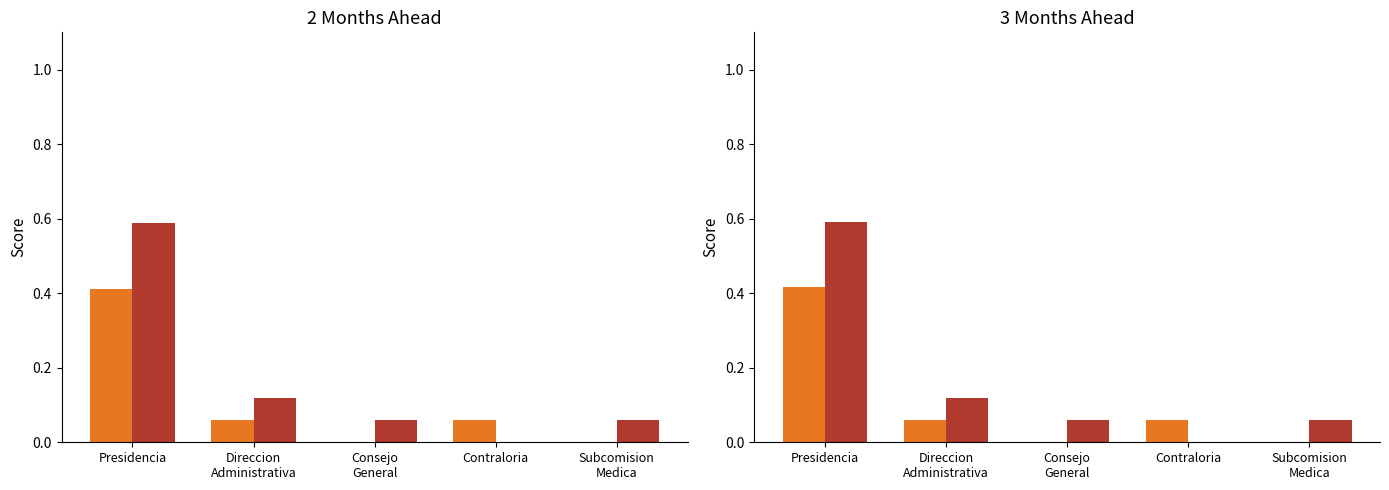

Rank the categories by Inicio value from lowest to highest.

Consejo
General, Subcomision
Medica, Direccion
Administrativa, Contraloria, Presidencia